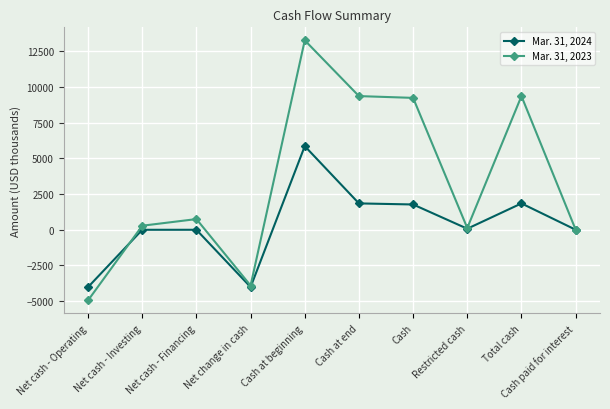

True or false: Mar. 31, 2023 has a value of 2492 at Total cash.

False